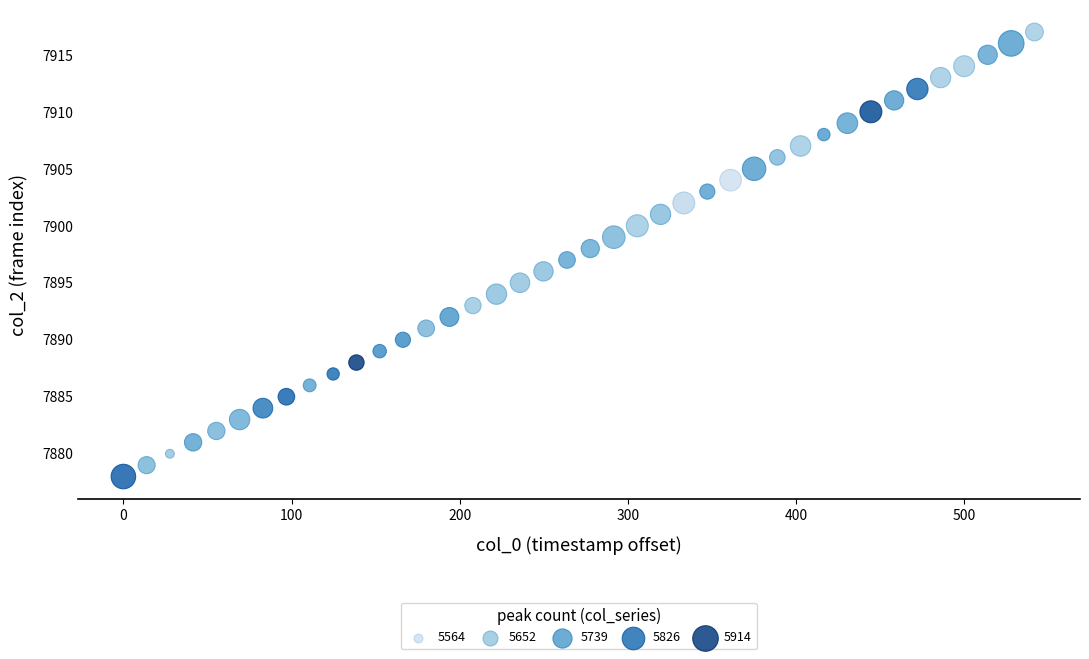

What is the range of Y values (max minus min)?

39